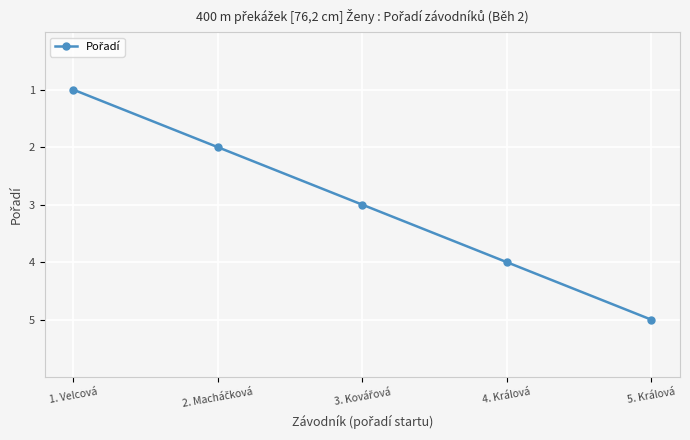

What is the average value?

3